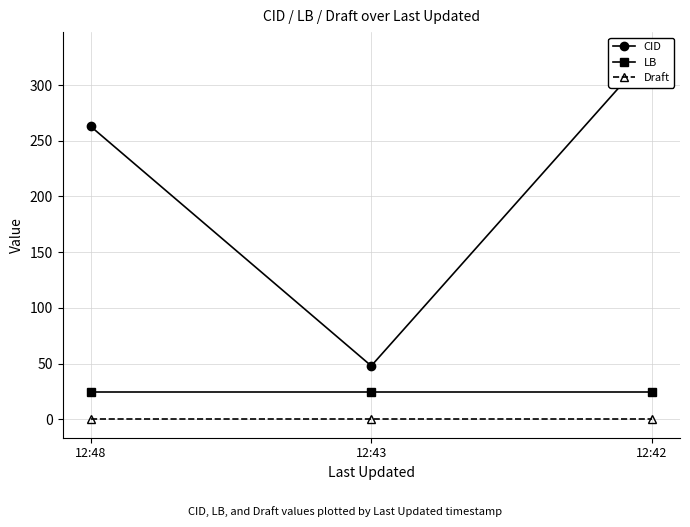

Count the number of data series in this chart.

3